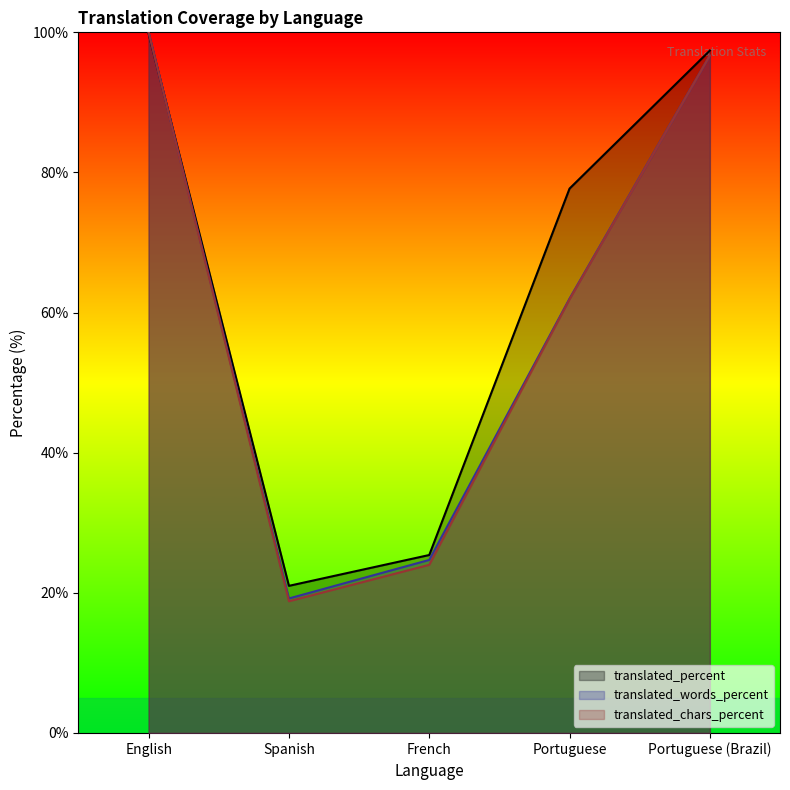

What is the difference between the second highest and second lowest values in the translated_chars_percent series?

72.7